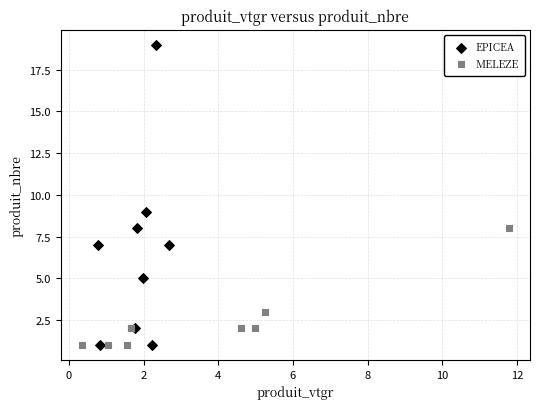

Which series reaches the maximum Y coordinate?

EPICEA